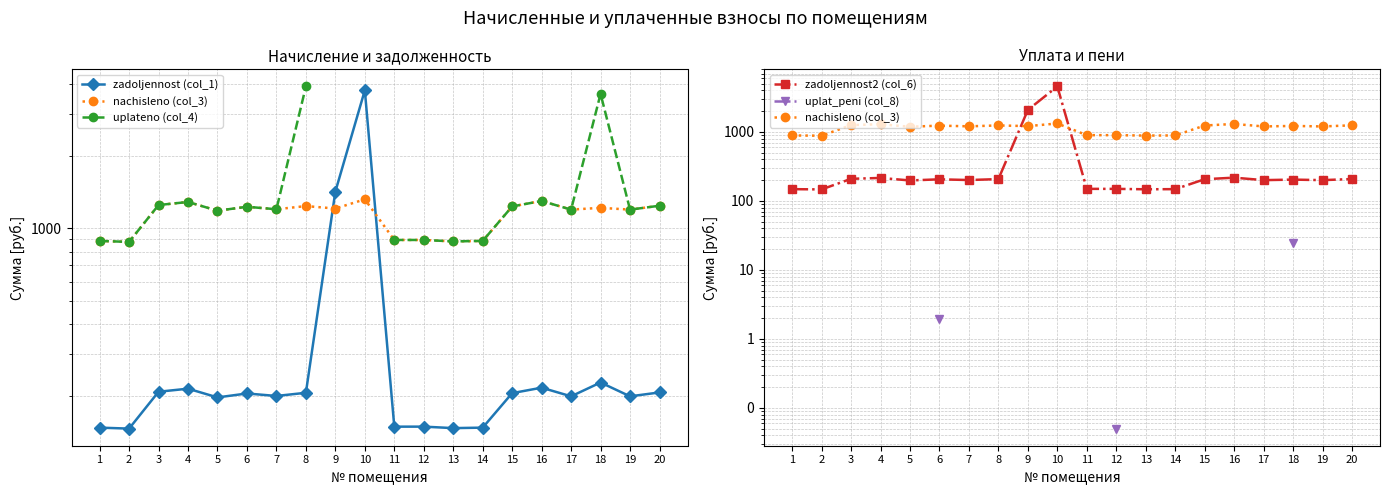

How many data points does each series have?

20